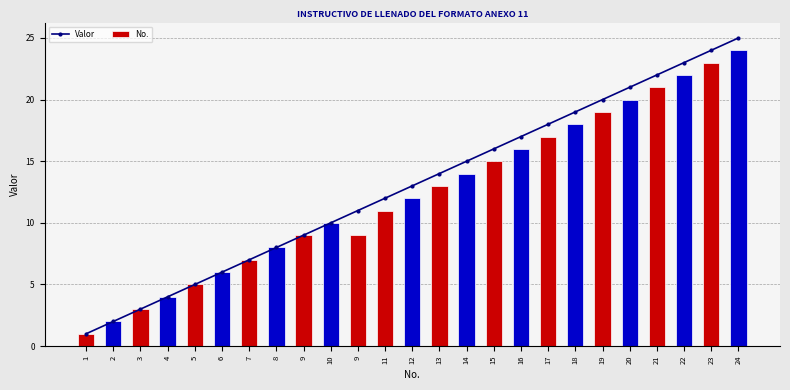

Where does the Valor series first go above 13?

13